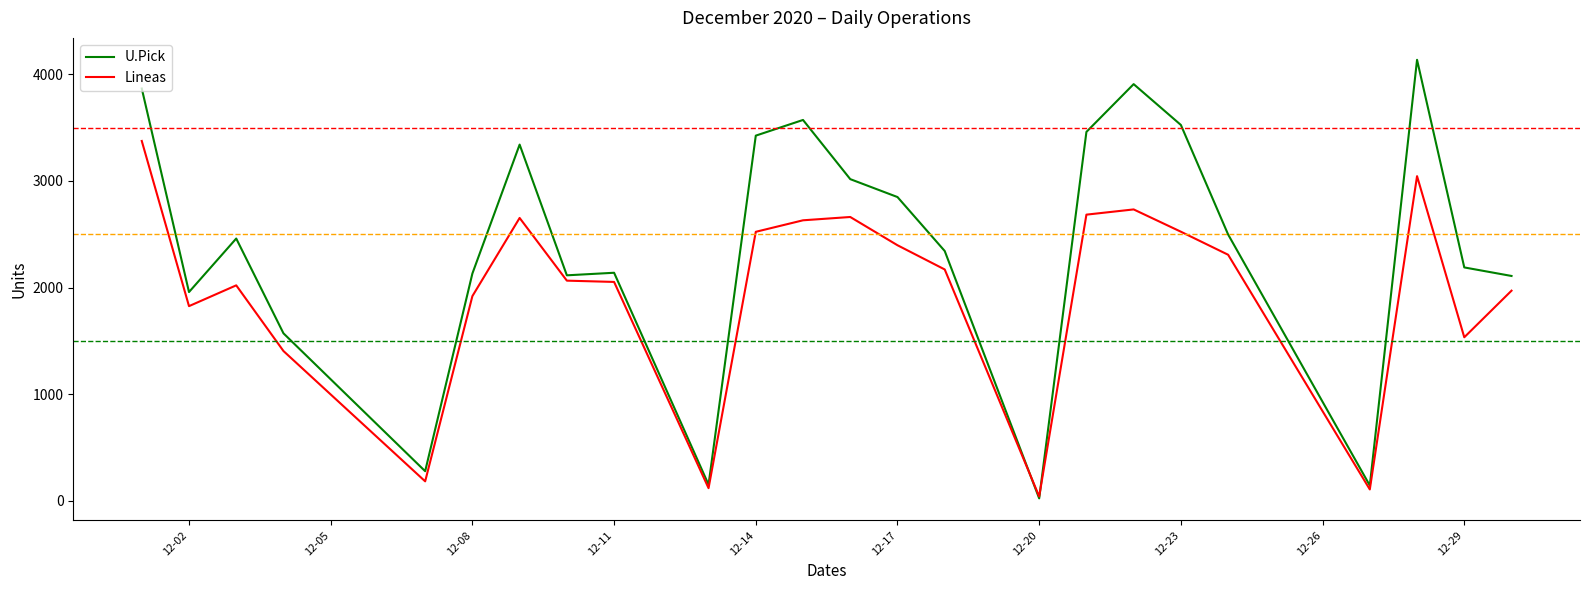

How many lines are shown in the chart?

2